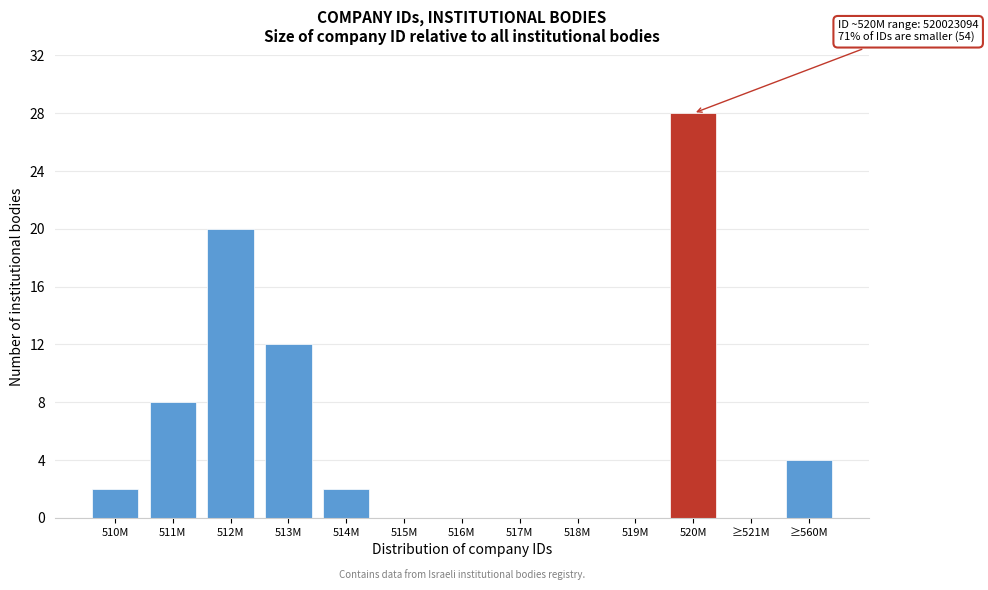

Reading right to left, extract all data points from this chart.

≥560M=4	≥521M=0	520M=28	519M=0	518M=0	517M=0	516M=0	515M=0	514M=2	513M=12	512M=20	511M=8	510M=2